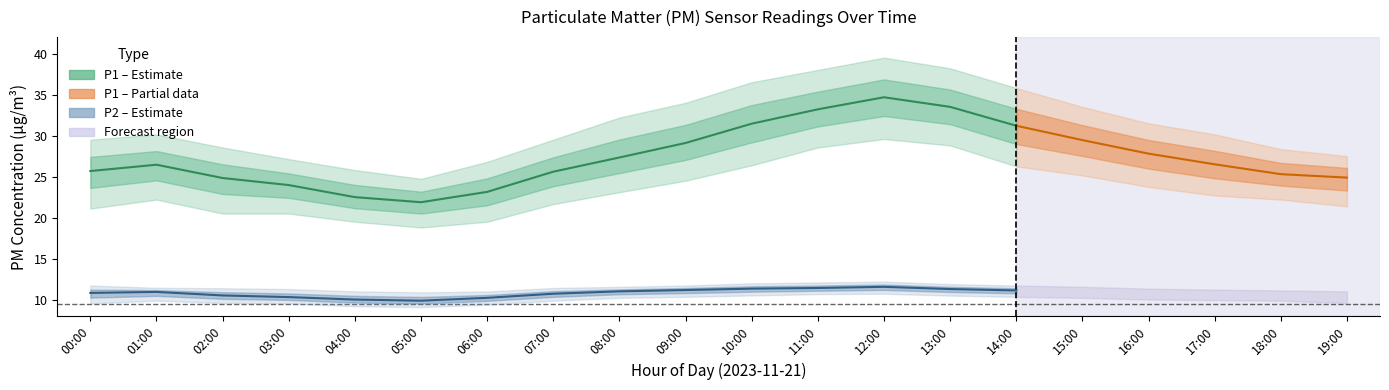

Which series has the largest range (max minus min)?

P1 (PM10)